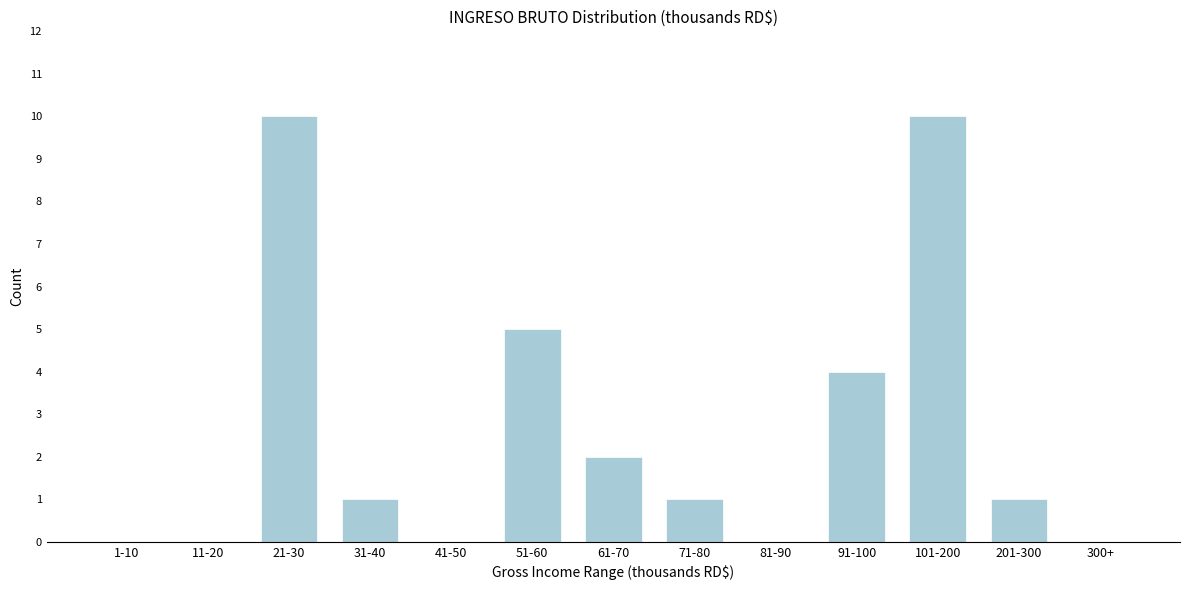

Reading right to left, list all the values displayed in this chart.

300+=0	201-300=1	101-200=10	91-100=4	81-90=0	71-80=1	61-70=2	51-60=5	41-50=0	31-40=1	21-30=10	11-20=0	1-10=0